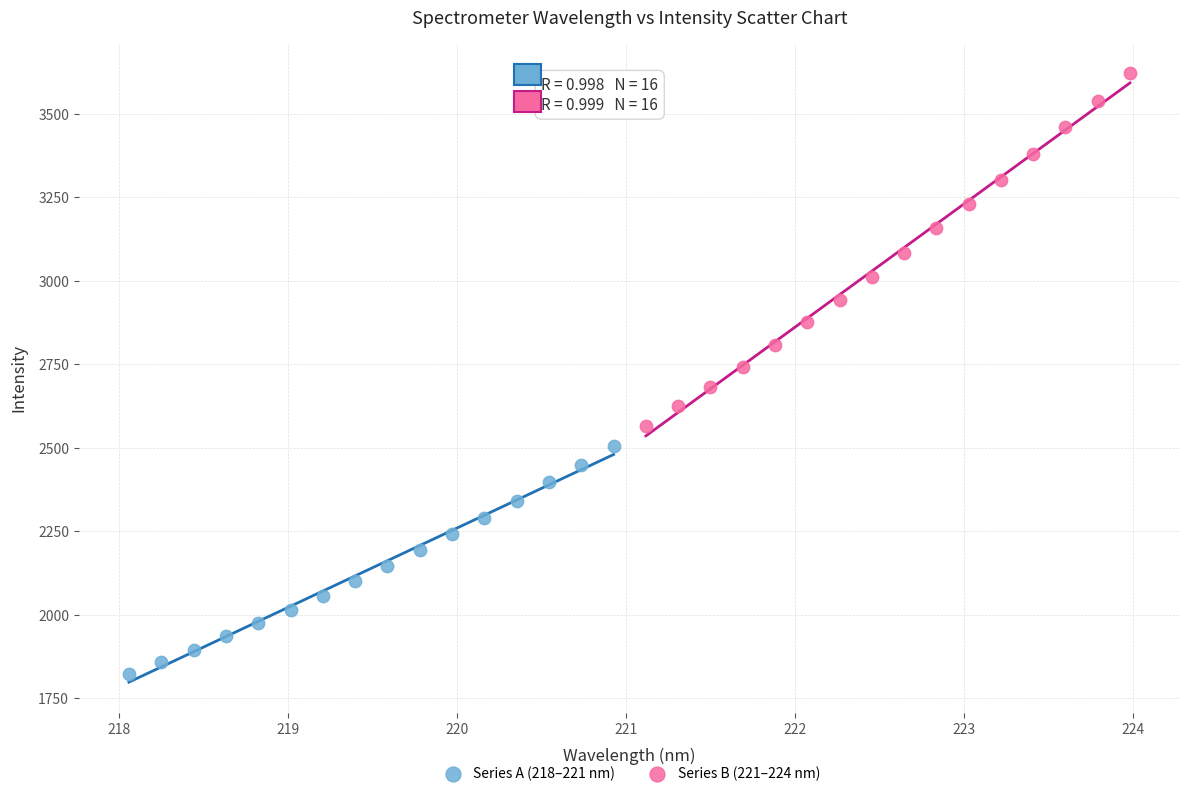

Which series contains the highest Y value?

Series B (221–224 nm)